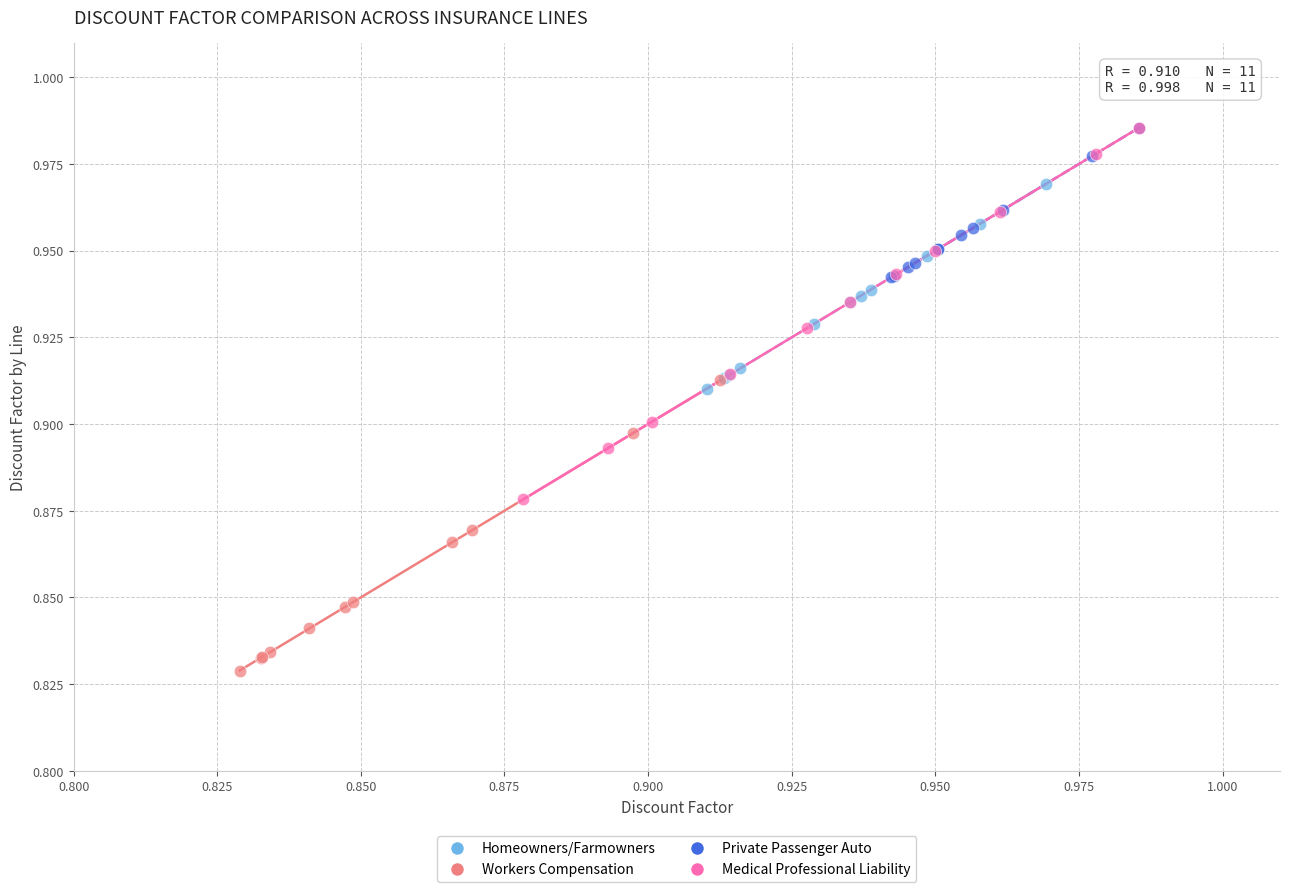

Which series reaches the minimum Y coordinate?

Workers Compensation